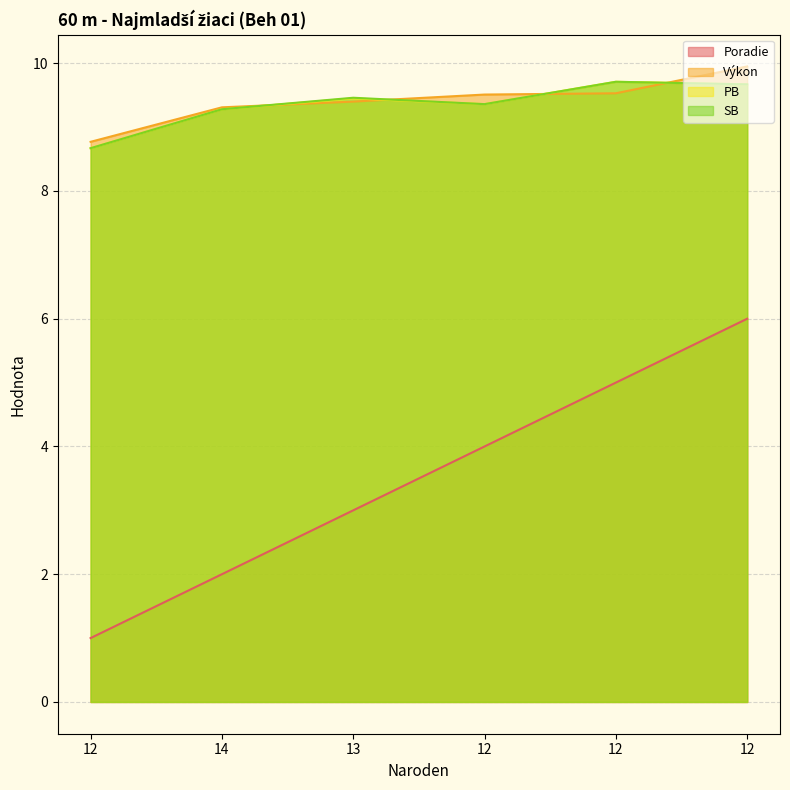

True or false: Výkon has more than 2 interior local peaks.

False